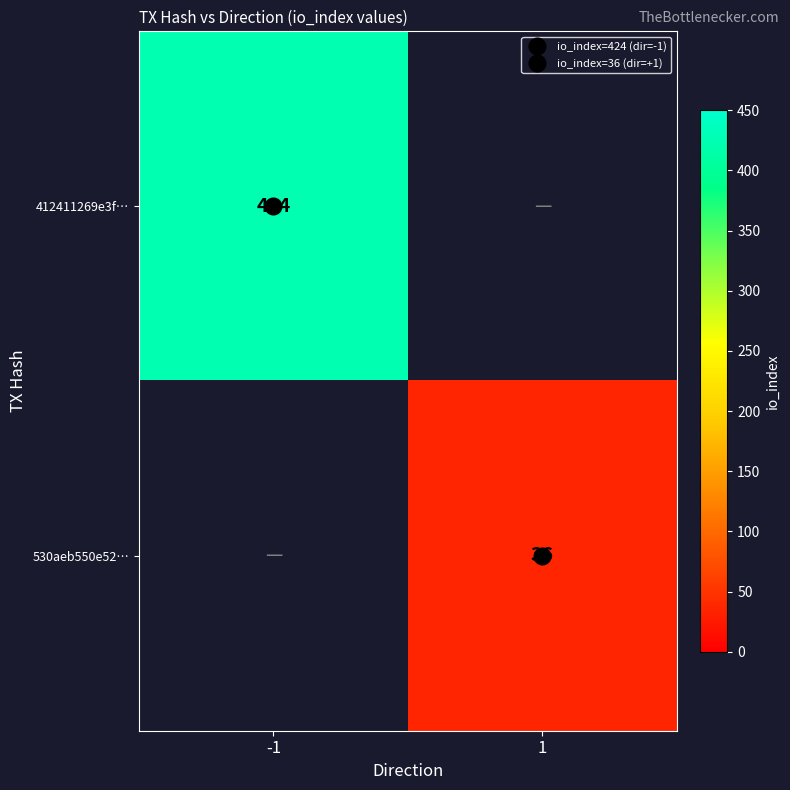

Which label corresponds to the largest value in the chart?

-1